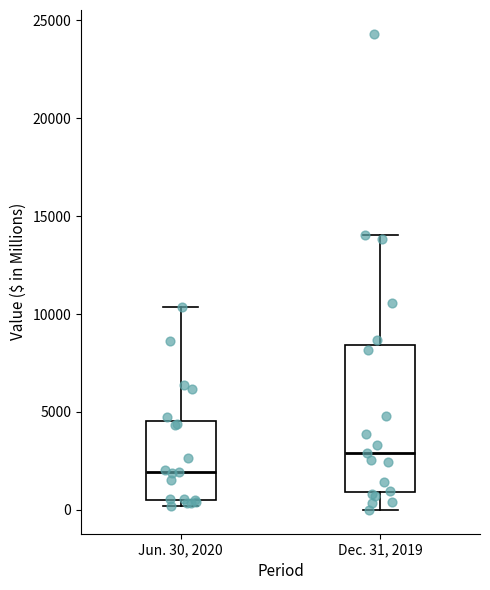

Which box's median line is the lowest?

Jun. 30, 2020